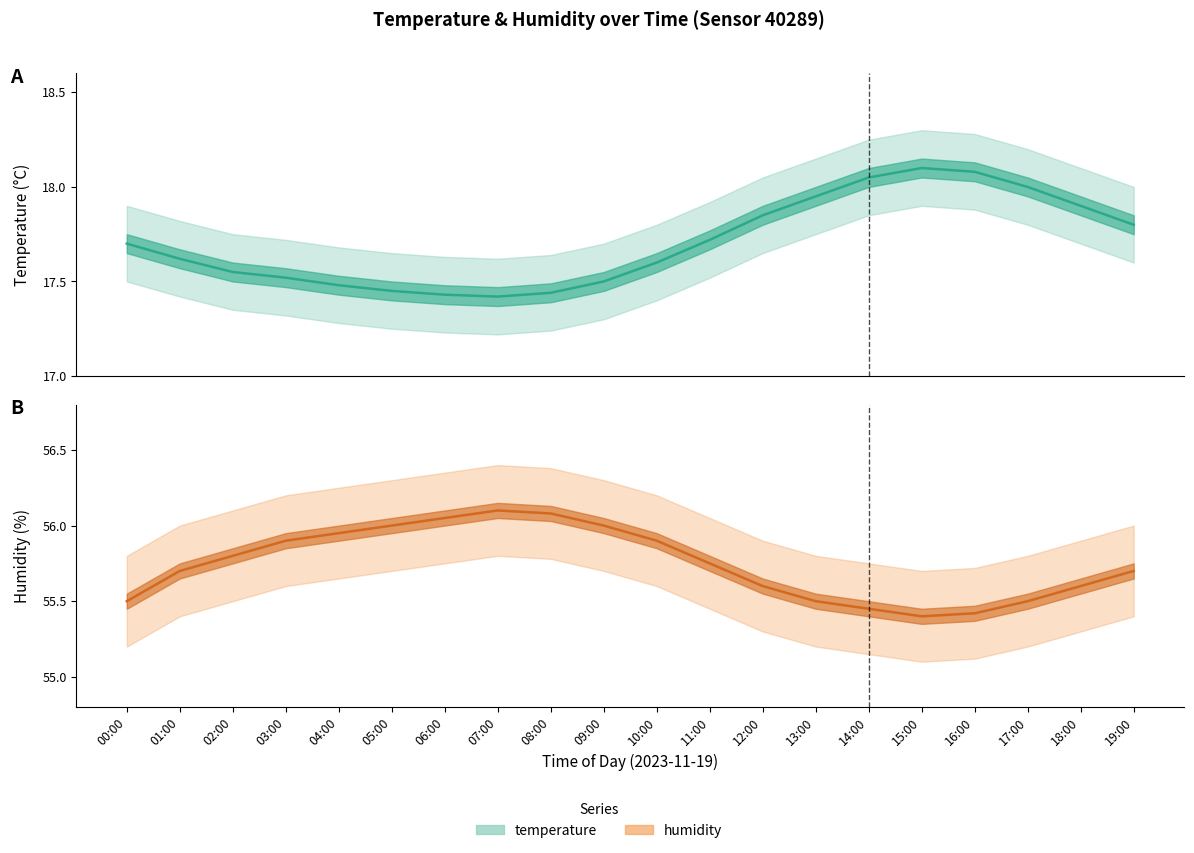

At which category does temp_lower reach its first local valley?

07:00